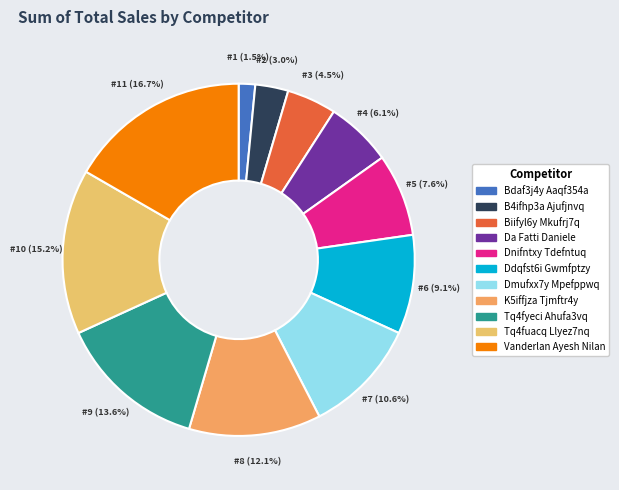

Is it true that Ddqfst6i Gwmfptzy is 1% of the pie?

False